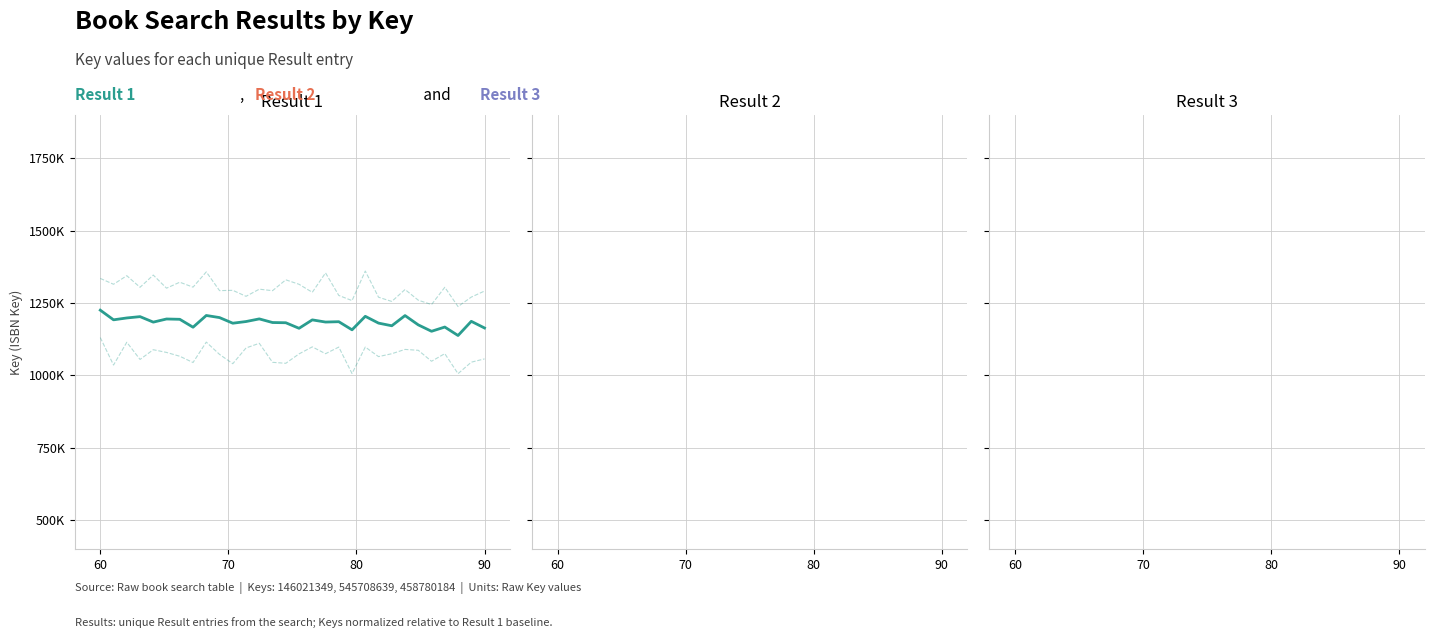

At which category is the sum across all series the highest?

60